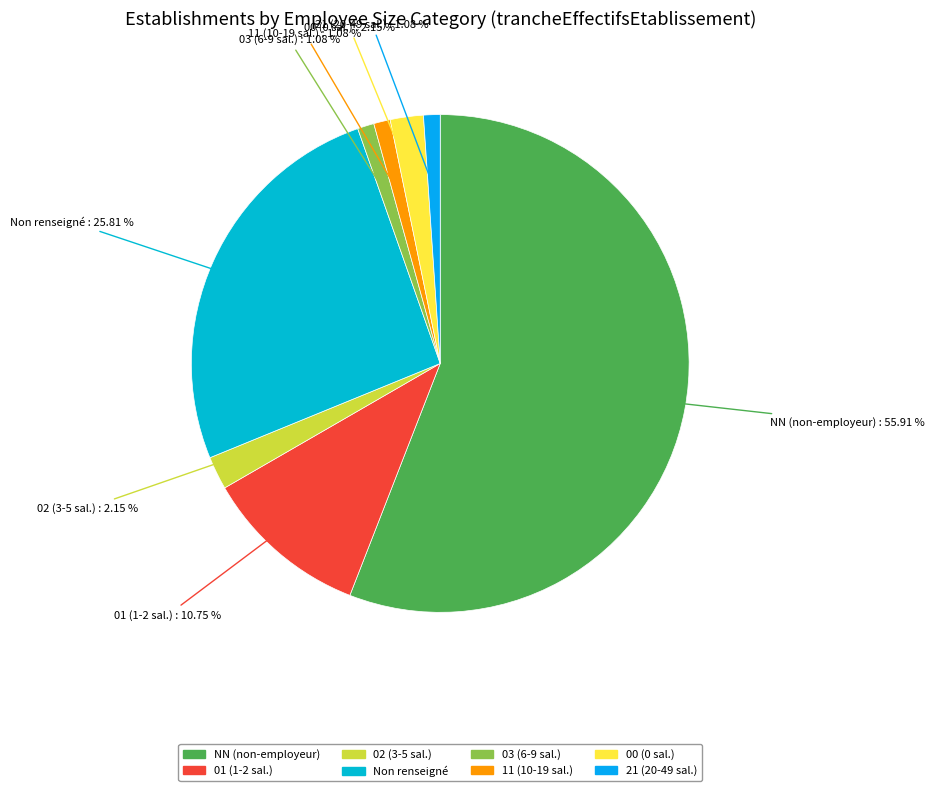

Is there a majority slice in this chart?

Yes